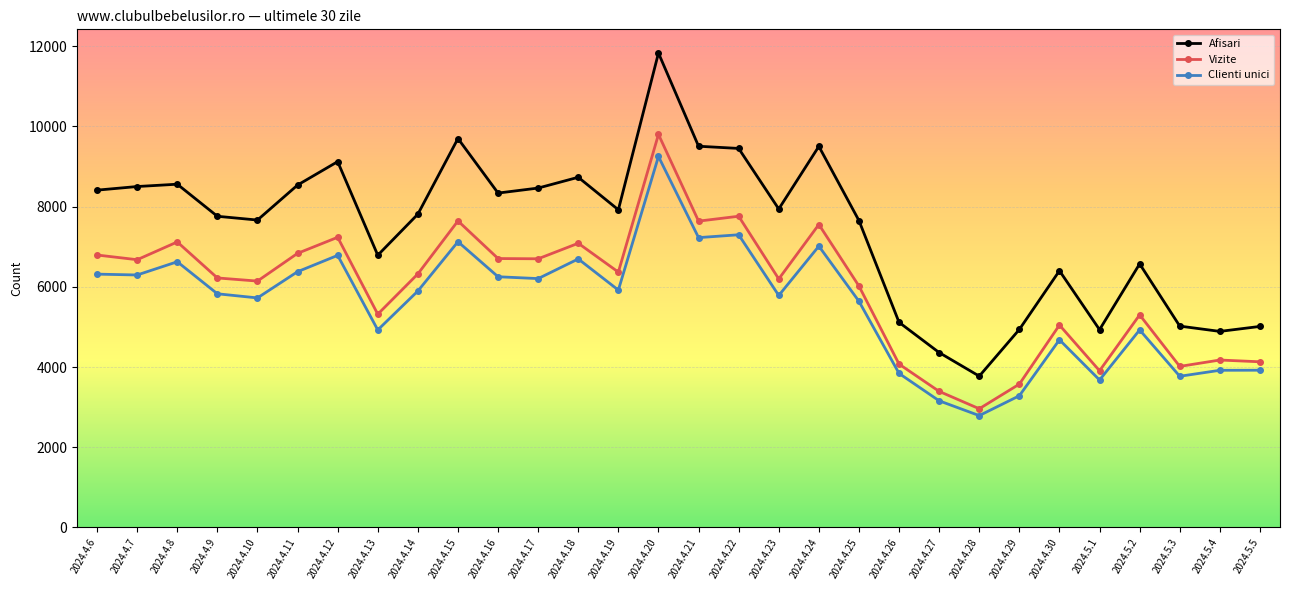

Which series has the largest range (max minus min)?

Afisari